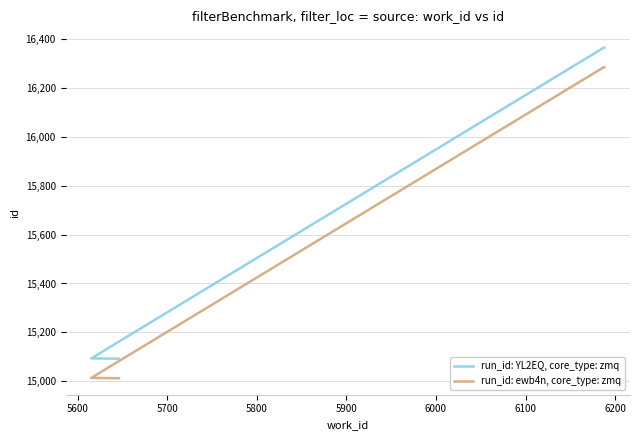

What is the highest value of the run_id: YL2EQ, core_type: zmq series?

16366